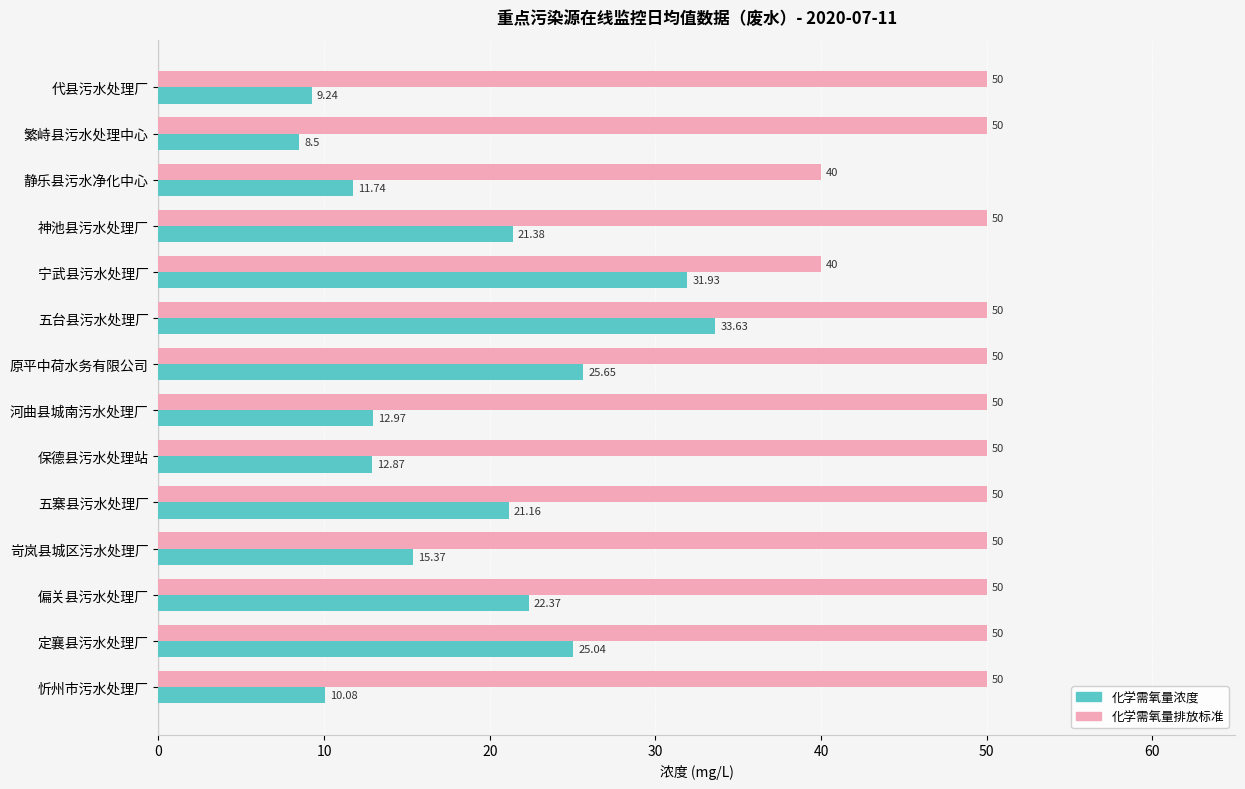

Where is 化学需氧量浓度 nearest to the value 21?

五寨县污水处理厂